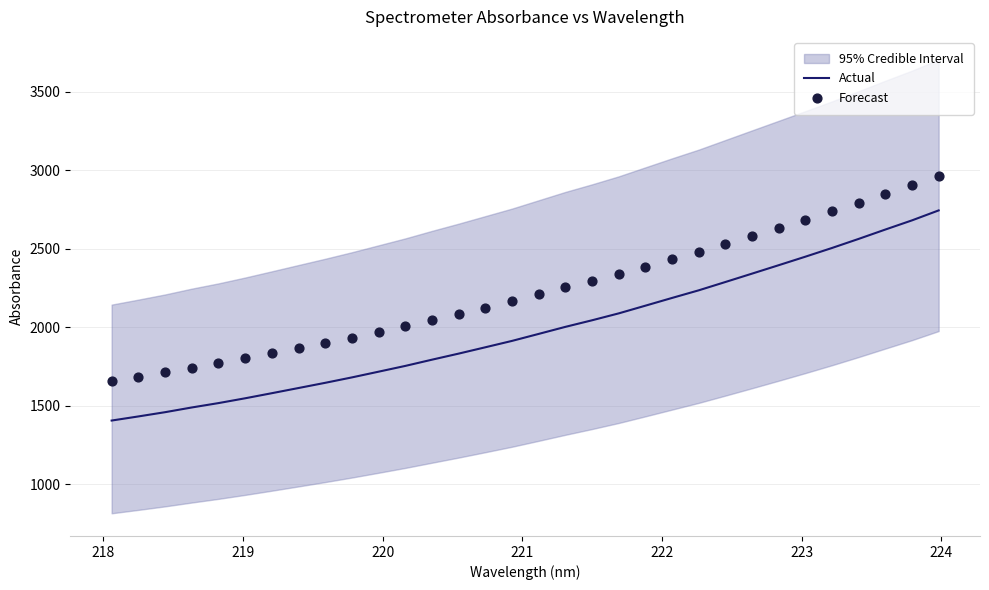

What is the highest value of the Actual series?

2744.6